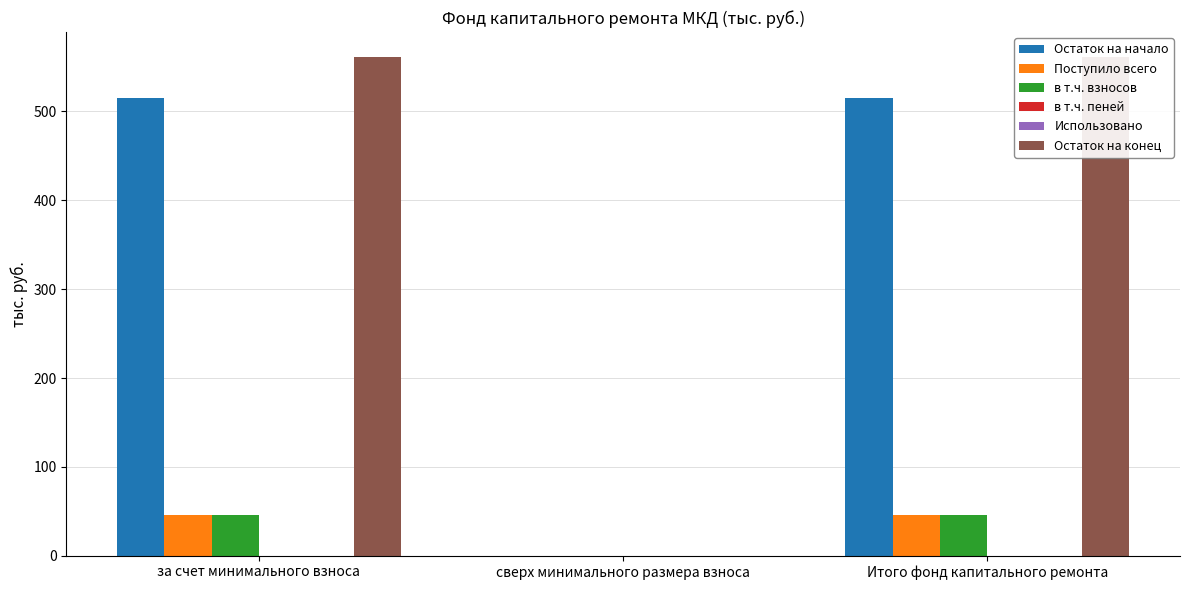

What is the sum of all в т.ч. пеней values?

0.4